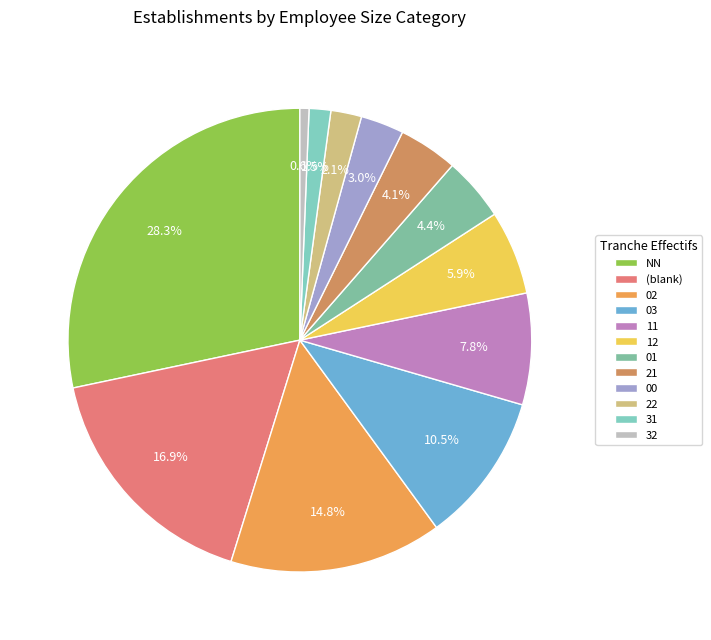

How many slices are in this pie chart?

12